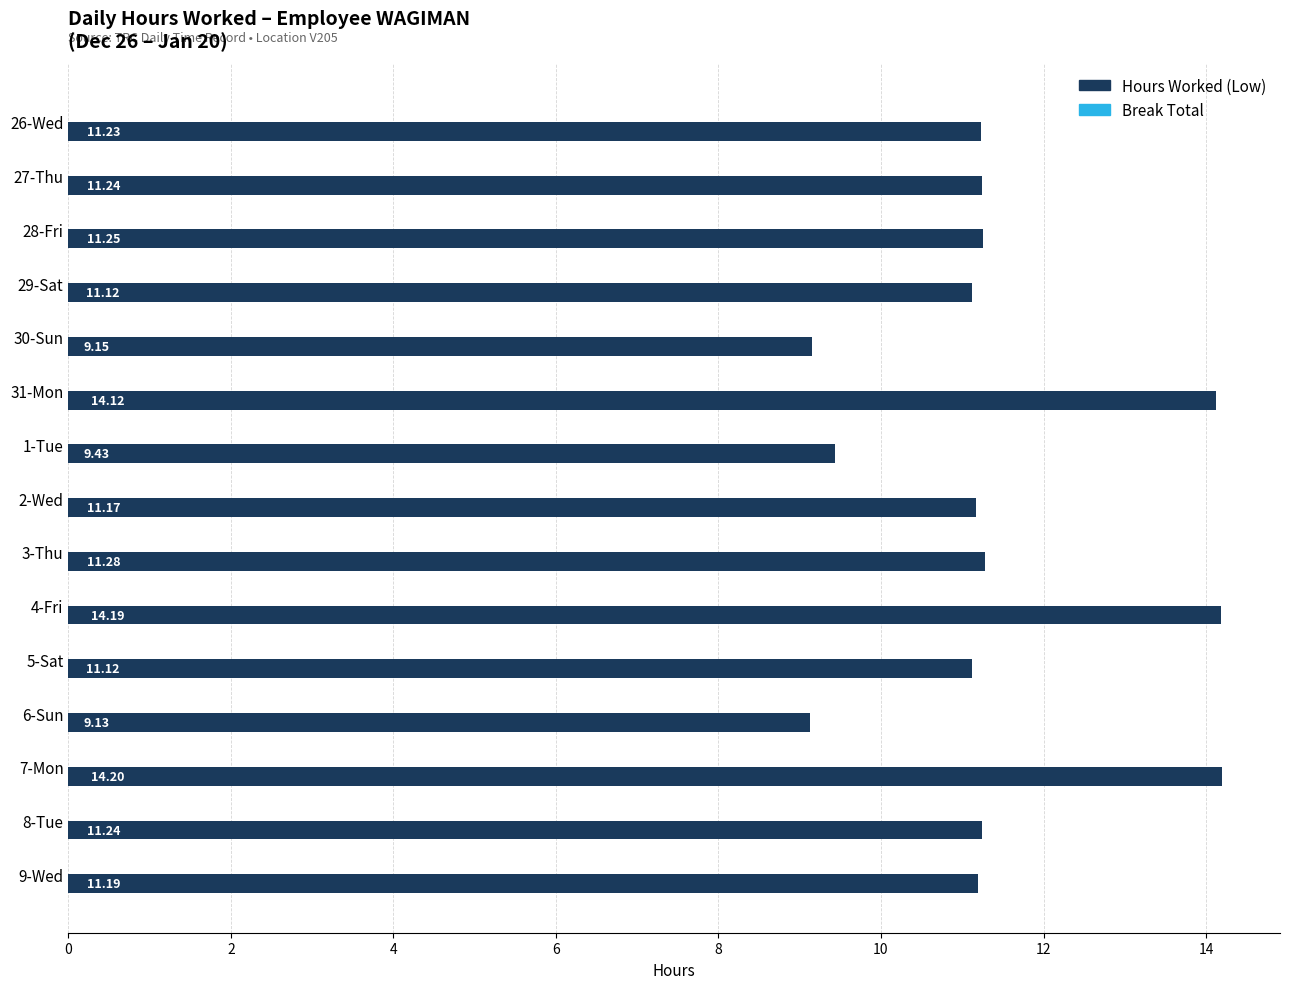

Approximately how many times larger is the value at 28-Fri compared to 29-Sat?

1.0